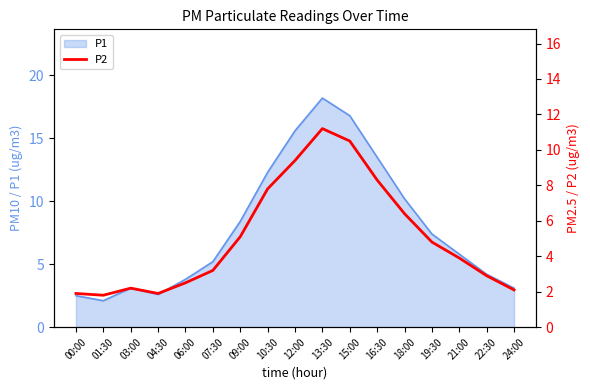

What is the lowest value of the P1 series?

2.1